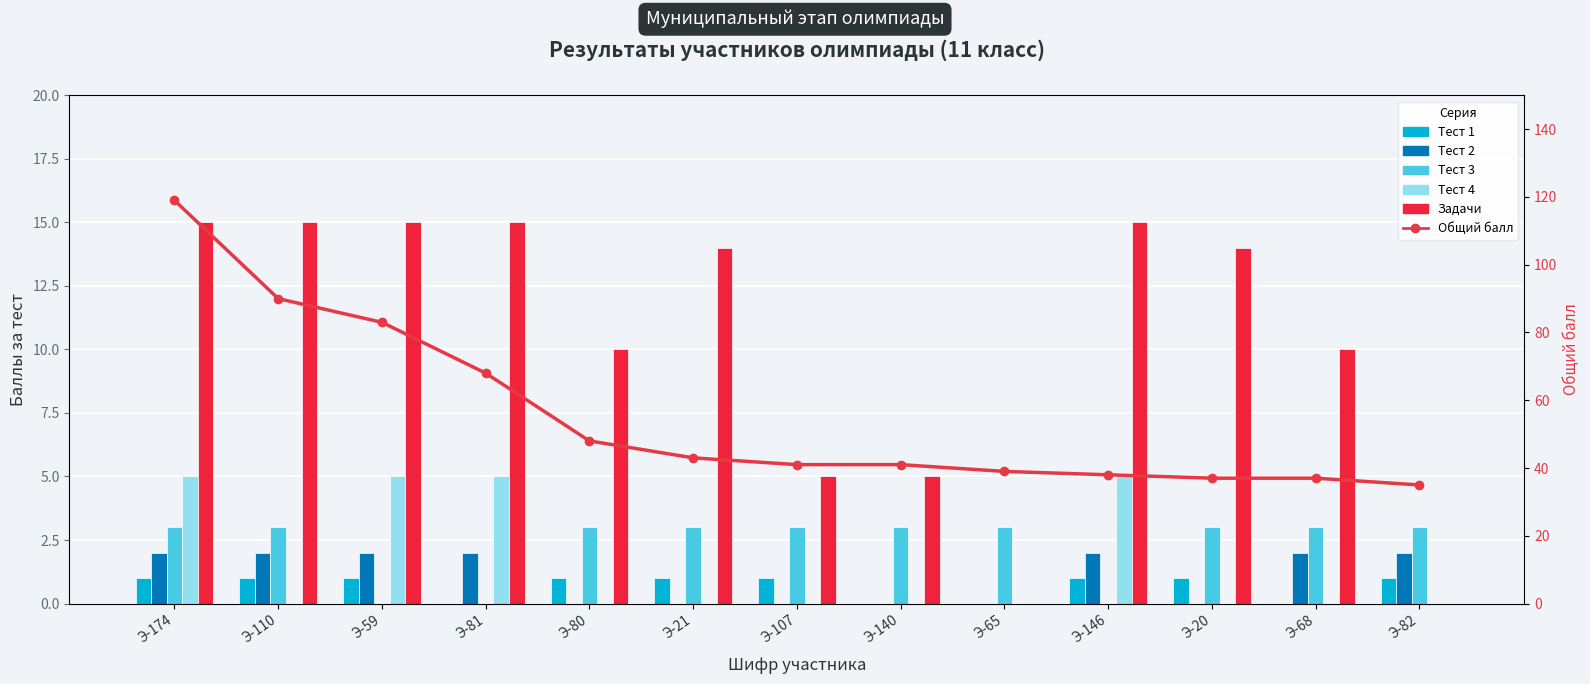

What is the difference between the Общий балл values at Э-20 and Э-140?

4